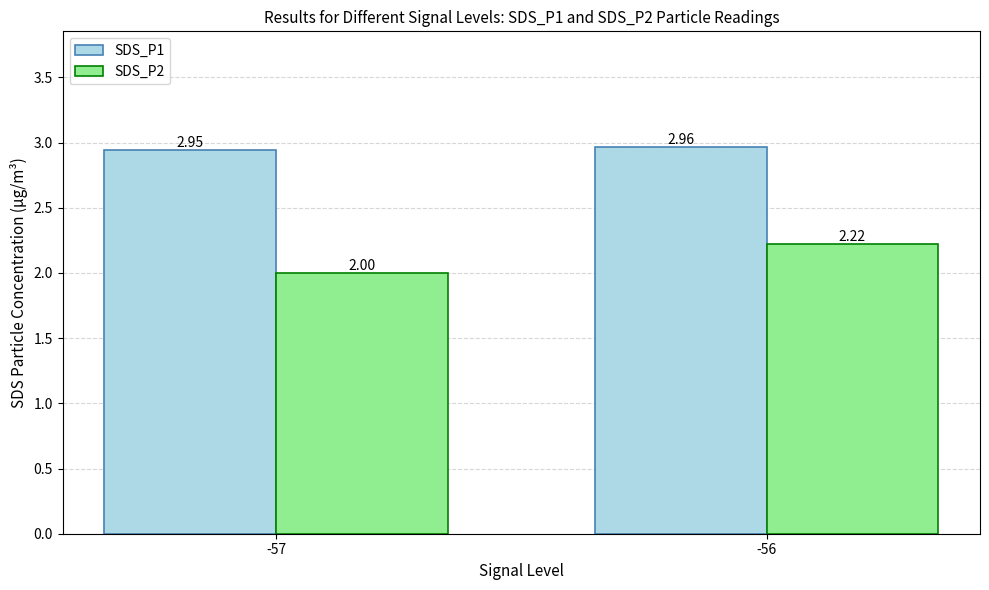

What are all the series names shown in the legend?

SDS_P1, SDS_P2